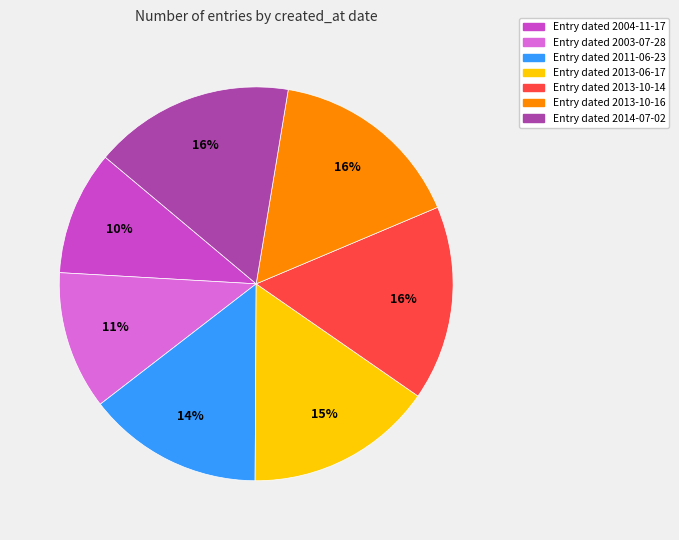

To the nearest percent, what is the difference between the largest and smallest slice percentages?

6%